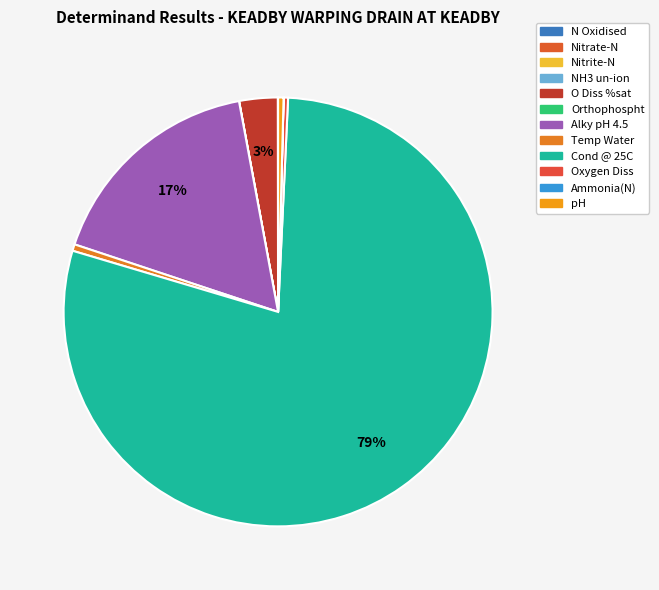

What is the smallest slice in the pie chart?

NH3 un-ion